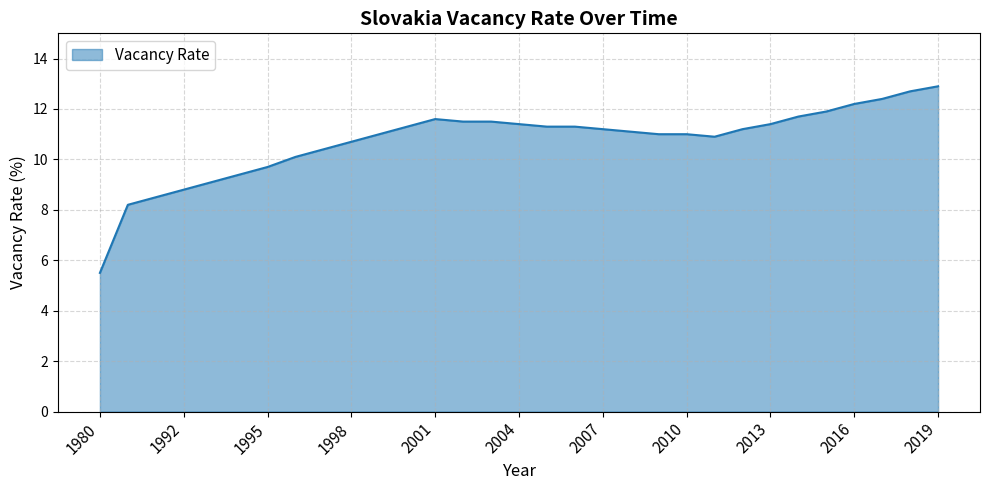

What is the difference between the maximum and minimum values?

7.4